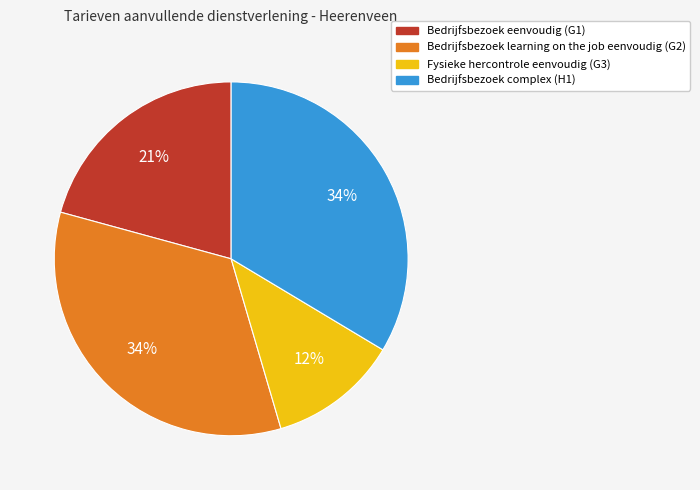

Does Bedrijfsbezoek eenvoudig (G1) account for over 50% of the chart?

No